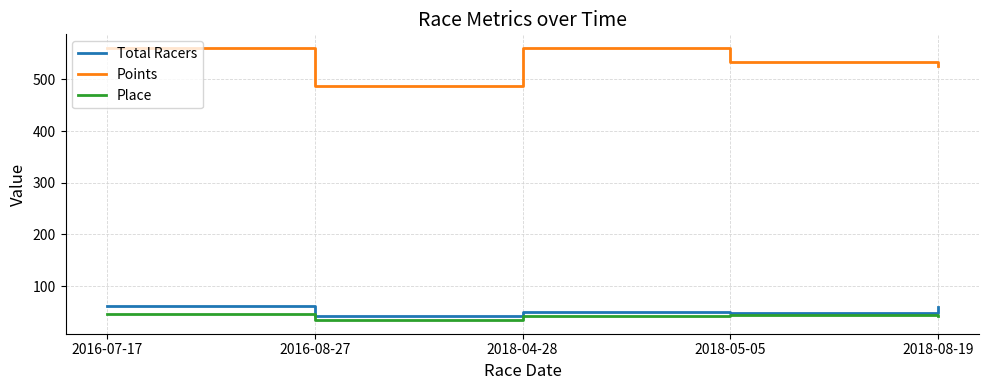

Between 2016-08-27 and 2018-04-28, which series saw the biggest shift?

Points